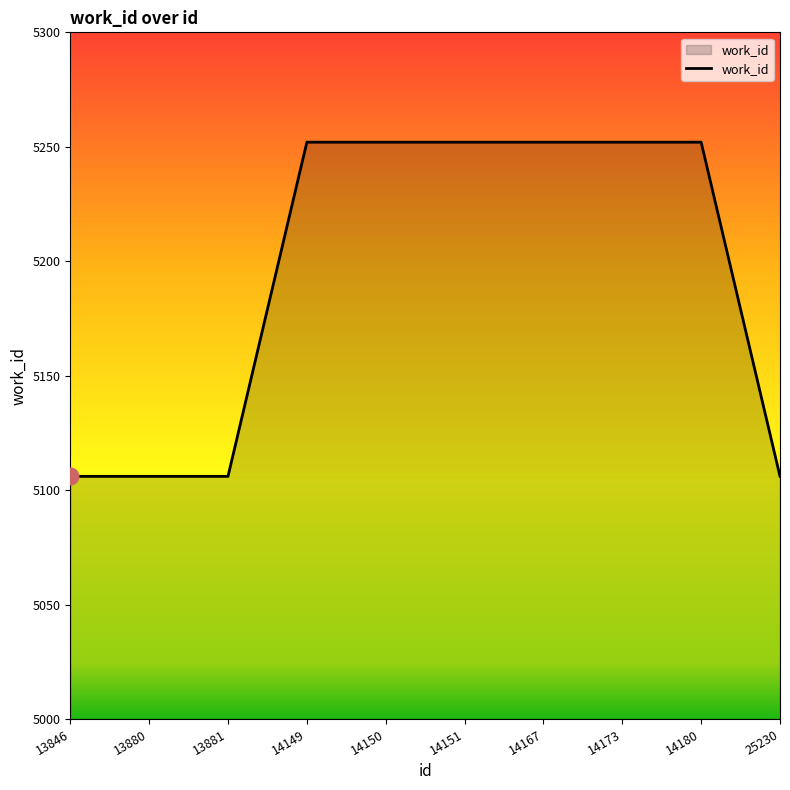

The value at 14173 is 5252. True or false?

True